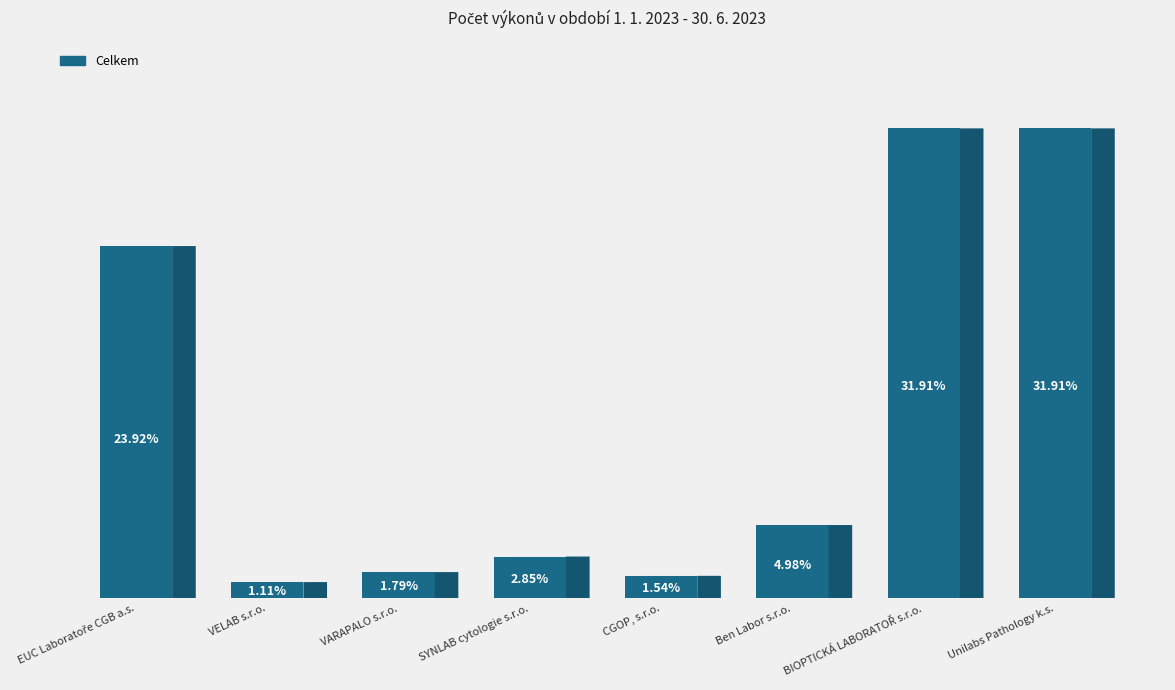

Are the bars horizontal?

No